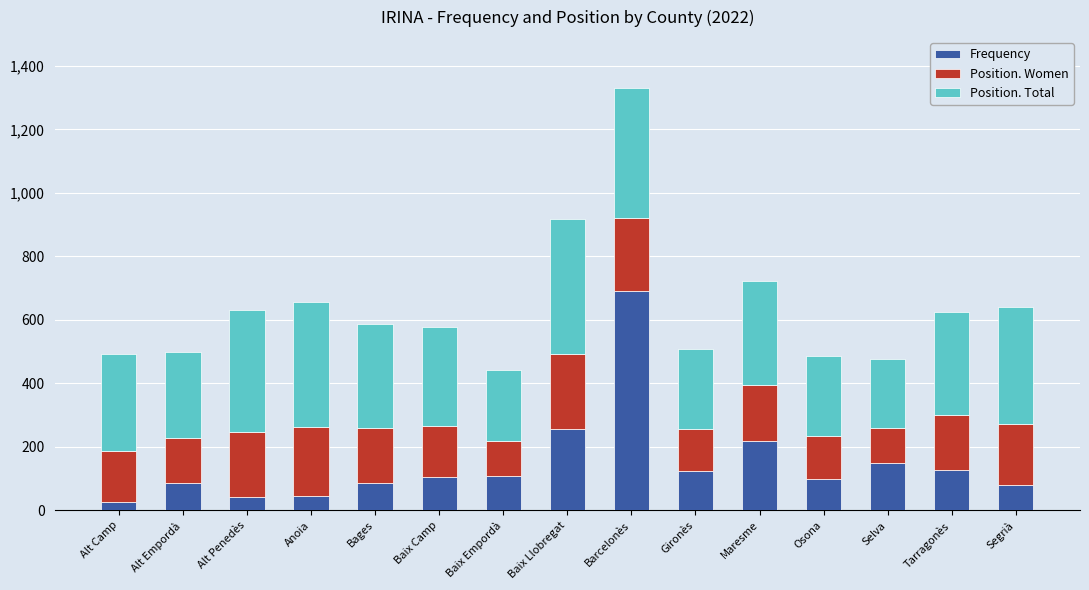

At which category is the sum across all series the highest?

Barcelonès